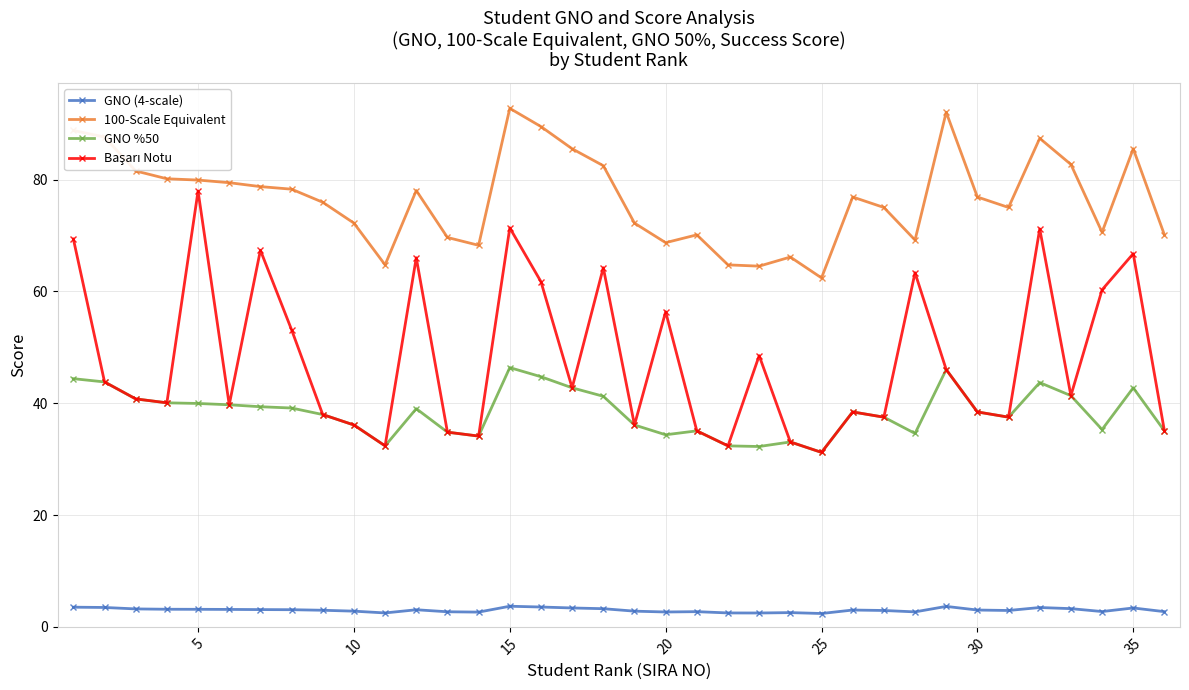

What is the value of the GNO (4-scale) point at the 2nd from the left?

3.5